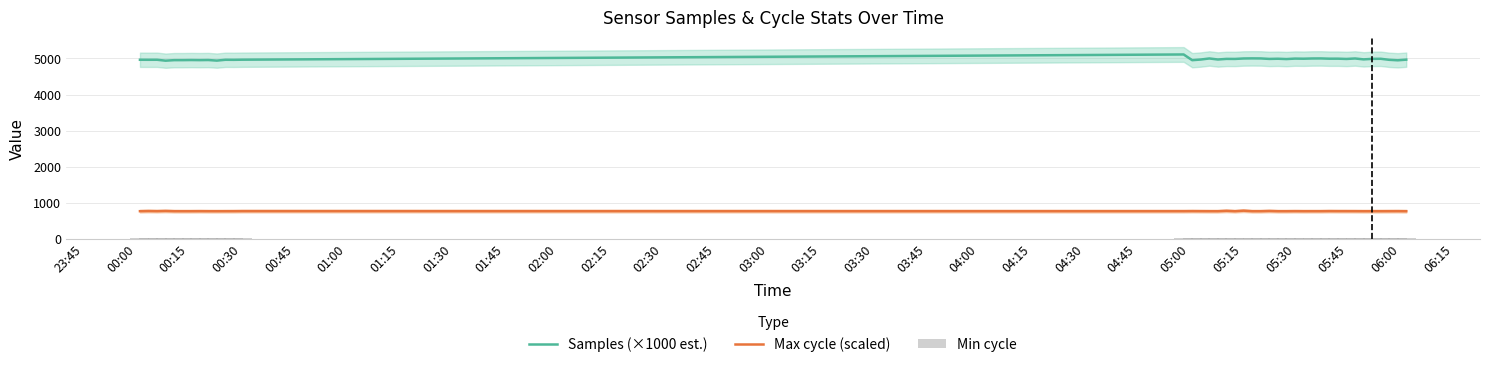

True or false: Max cycle (scaled) and Samples (×1000 est.) cross at least once.

False